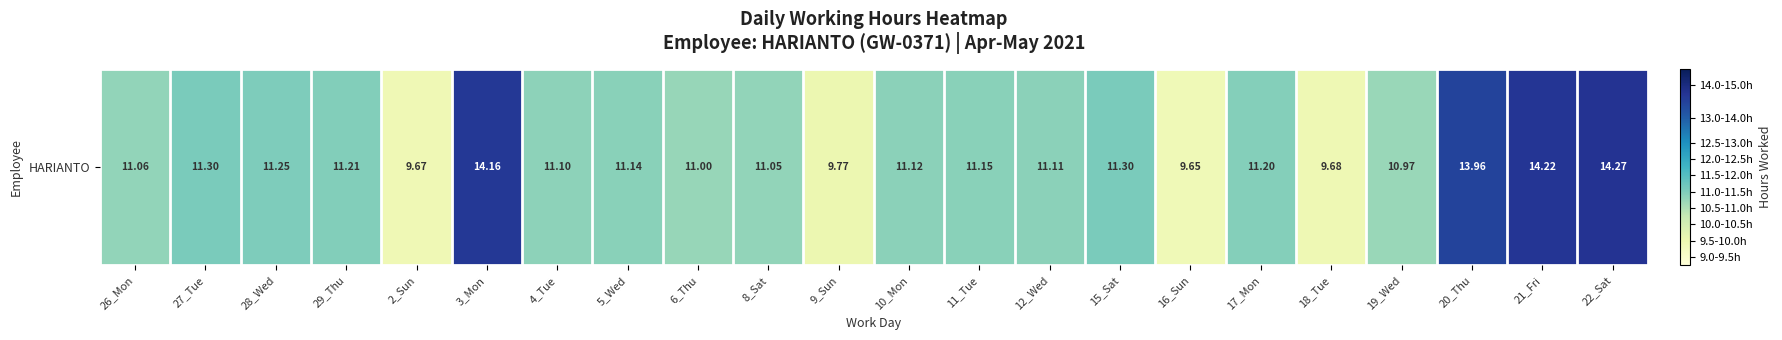

Rank the categories by value from lowest to highest.

16_Sun, 2_Sun, 18_Tue, 9_Sun, 19_Wed, 6_Thu, 8_Sat, 26_Mon, 4_Tue, 12_Wed, 10_Mon, 5_Wed, 11_Tue, 17_Mon, 29_Thu, 28_Wed, 27_Tue, 15_Sat, 20_Thu, 3_Mon, 21_Fri, 22_Sat